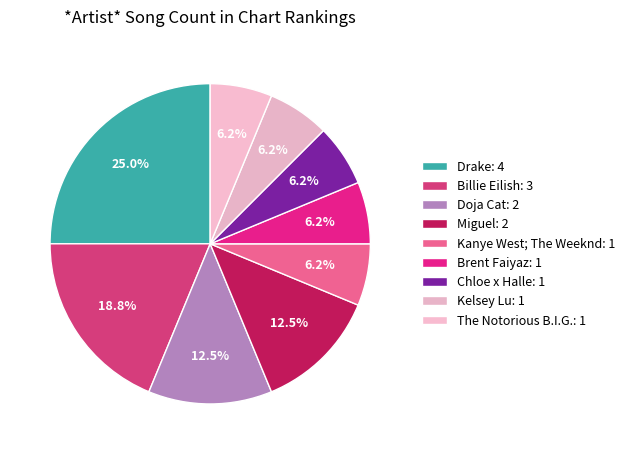

Is there any slice that represents more than half of the pie?

No